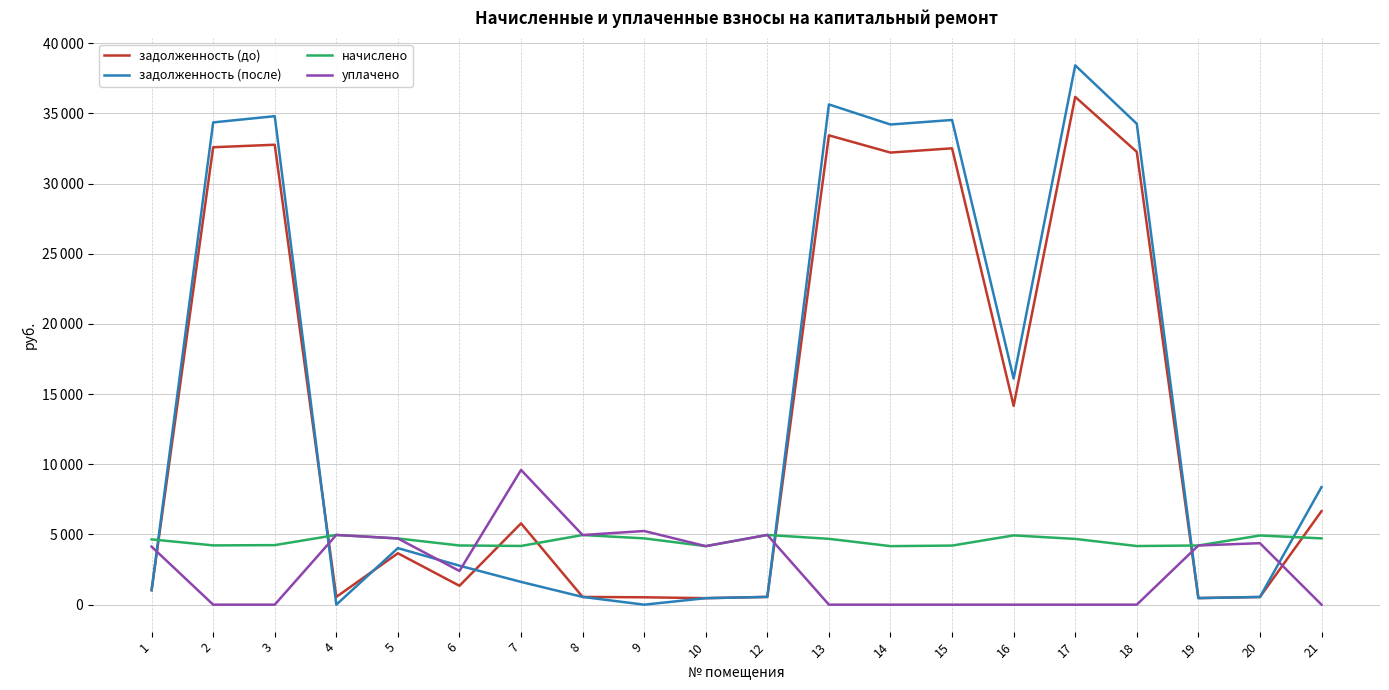

In задолженность (после), how many points are lower than both neighbors (excluding endpoints)?

5